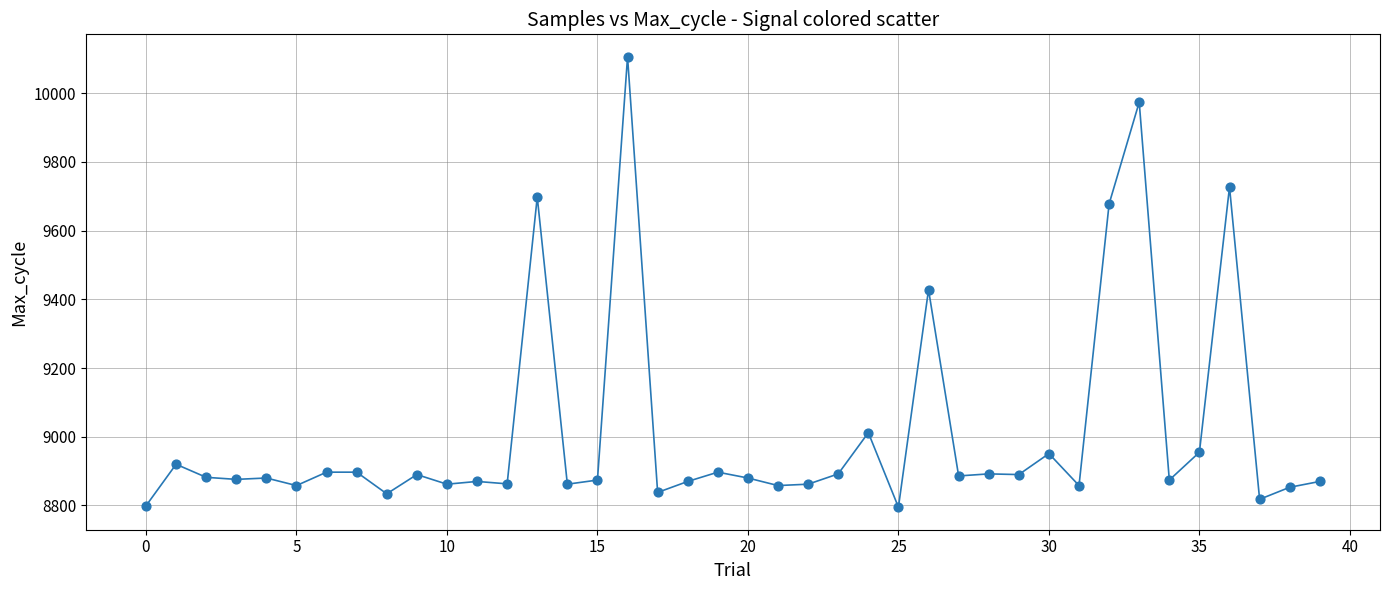

What is the difference between the maximum and minimum values?

1311